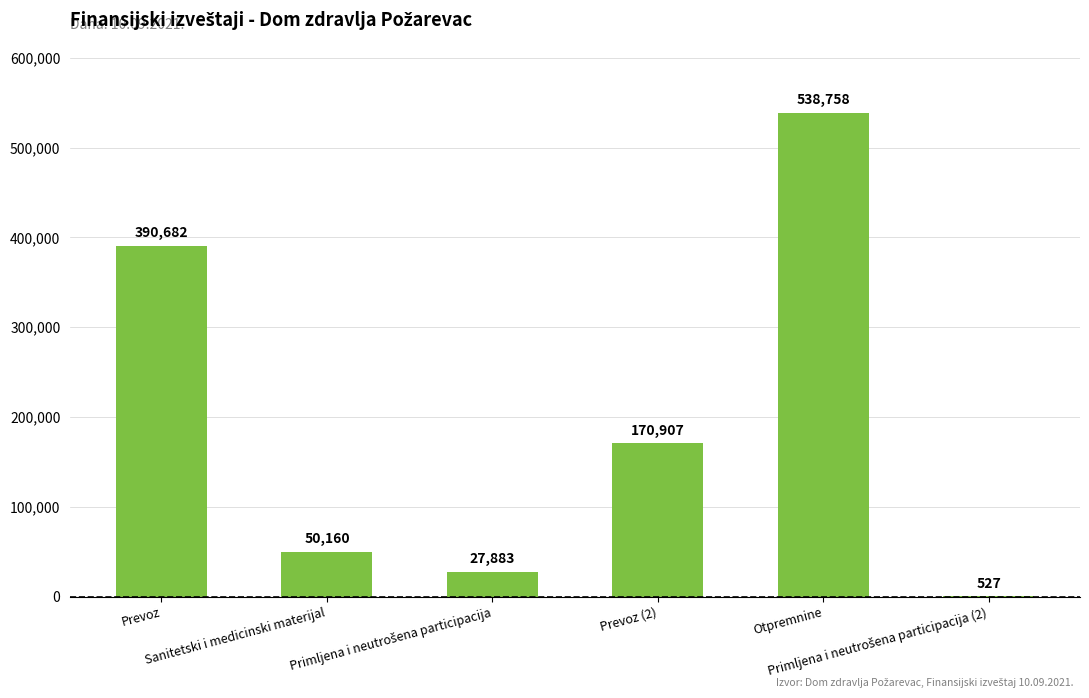

What is the value of the 1st bar from the left?

390682.0